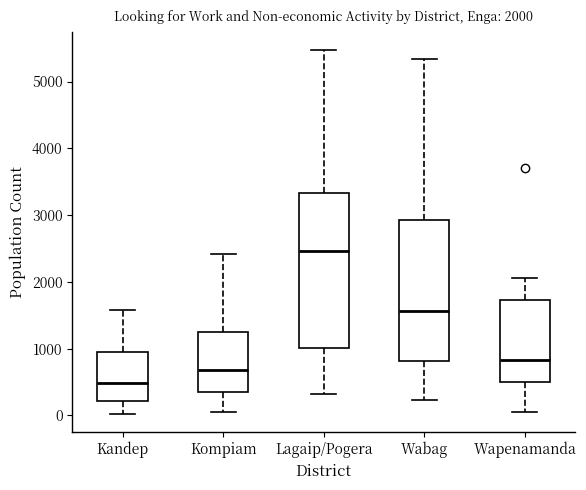

Which box's median line is the highest?

Lagaip/Pogera